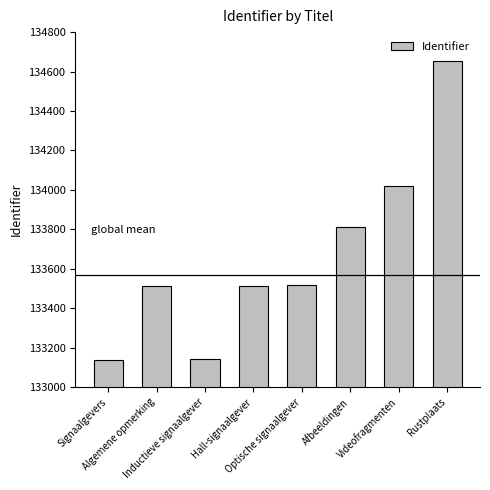

Is it true that the value at Algemene opmerking is 133511?

True